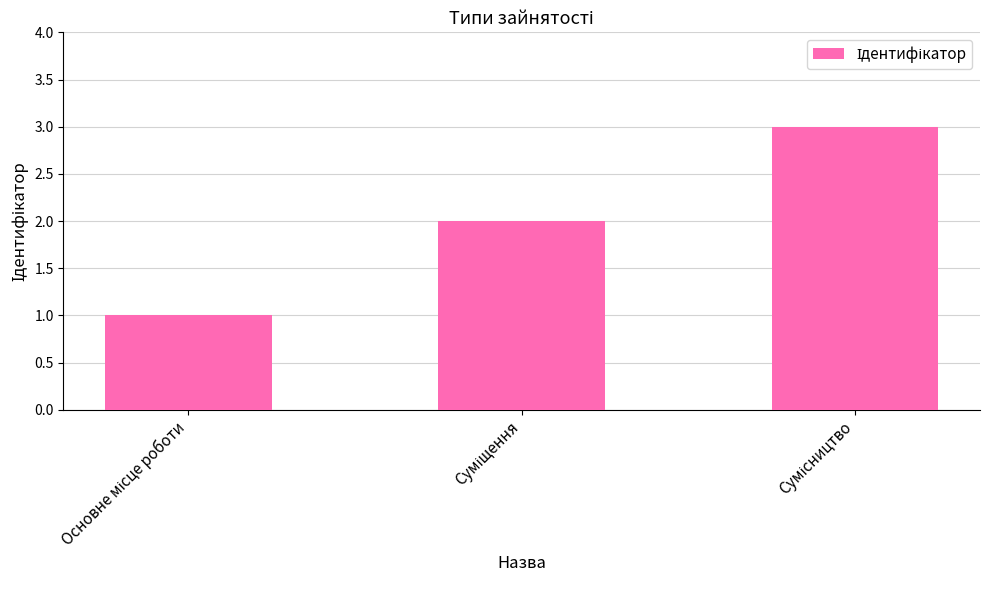

What is the maximum value shown in the chart?

3